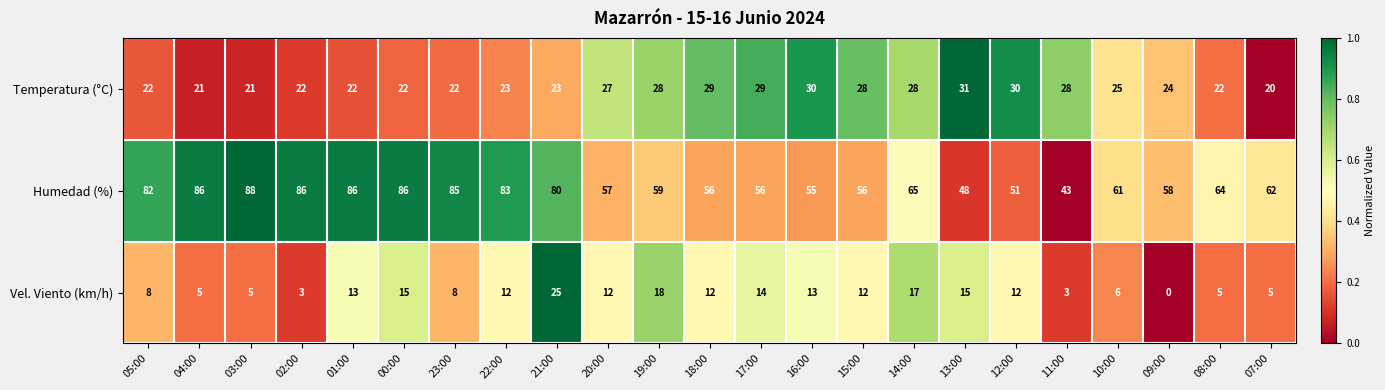

What is the approximate value of Humedad (%) at 00:00?

86